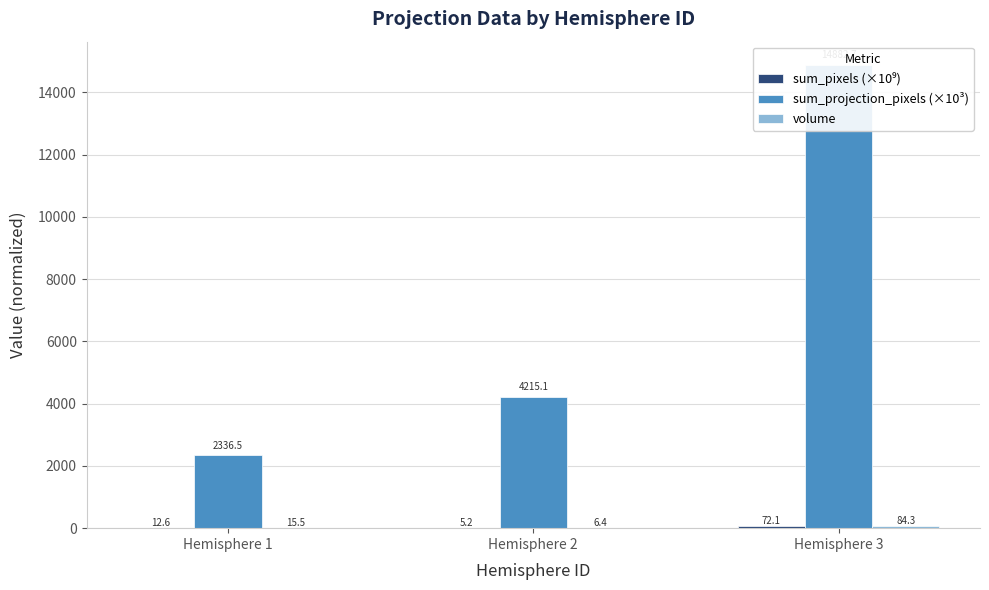

At which label does sum_pixels (×10⁹) first exceed 12?

Hemisphere 1